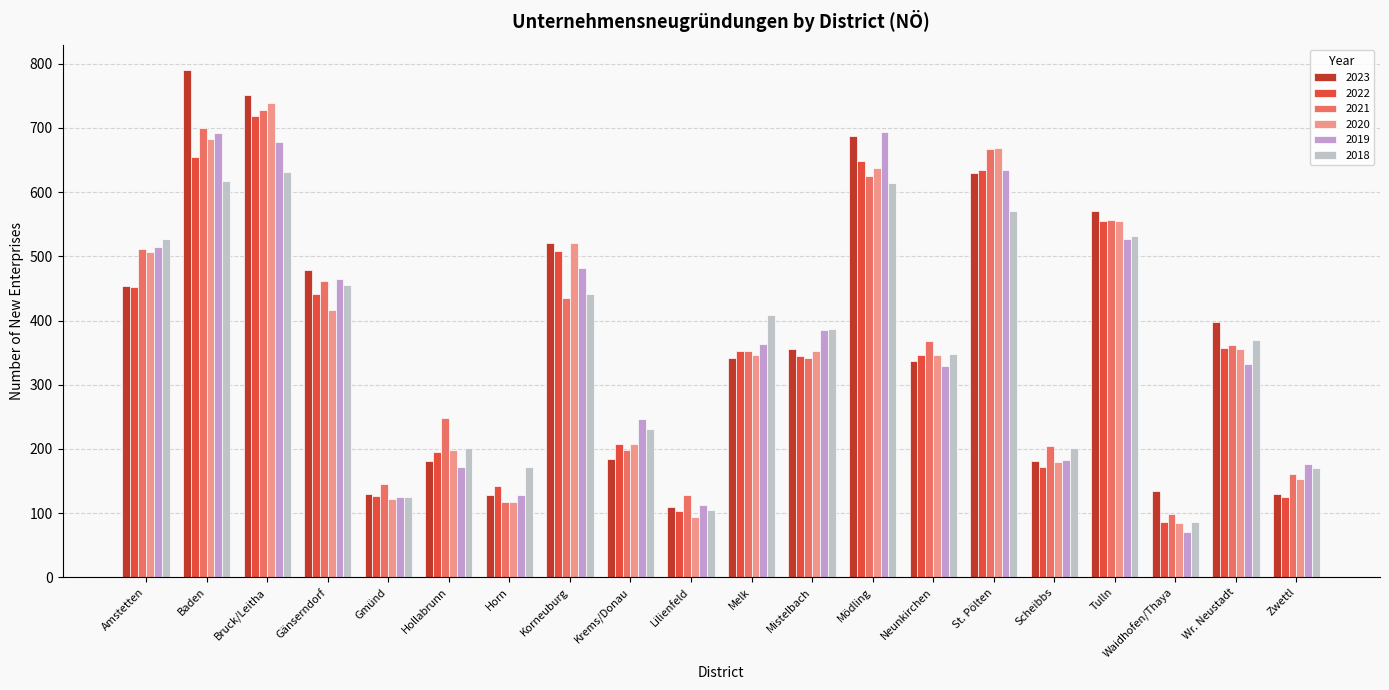

Are the bars horizontal?

No